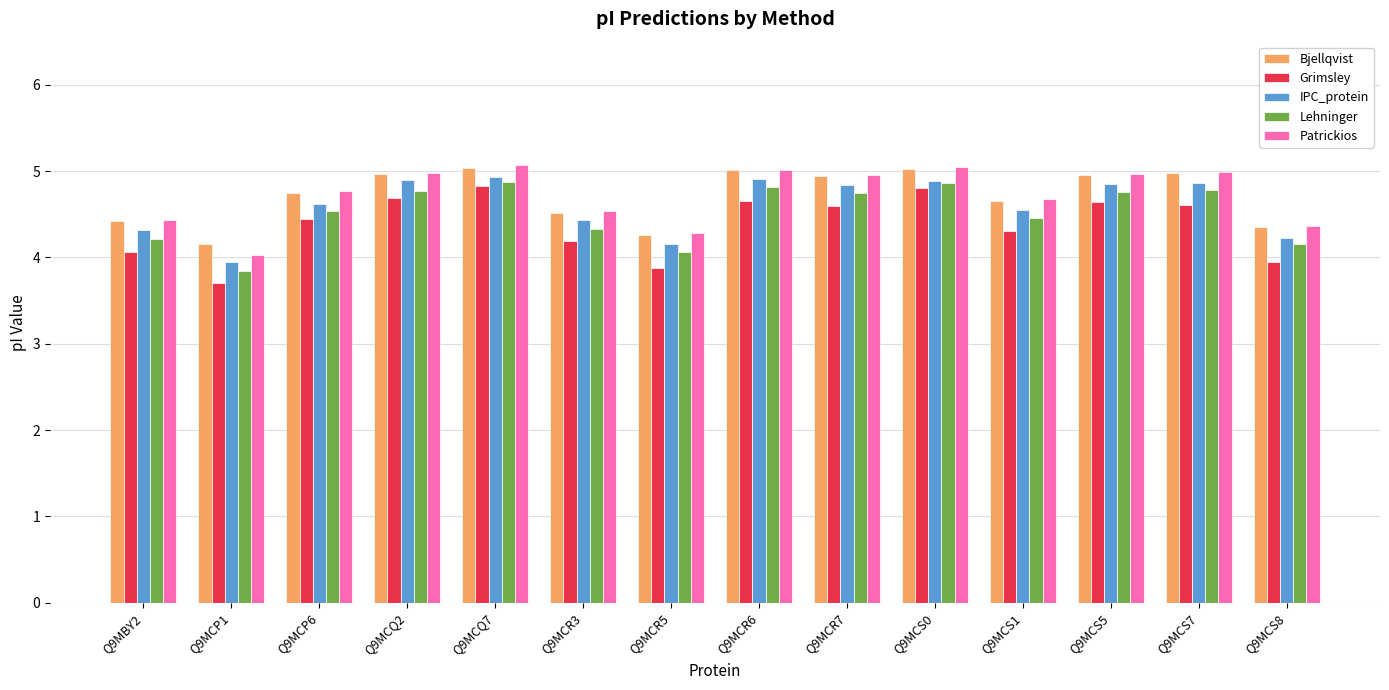

Does the chart contain stacked bars?

No